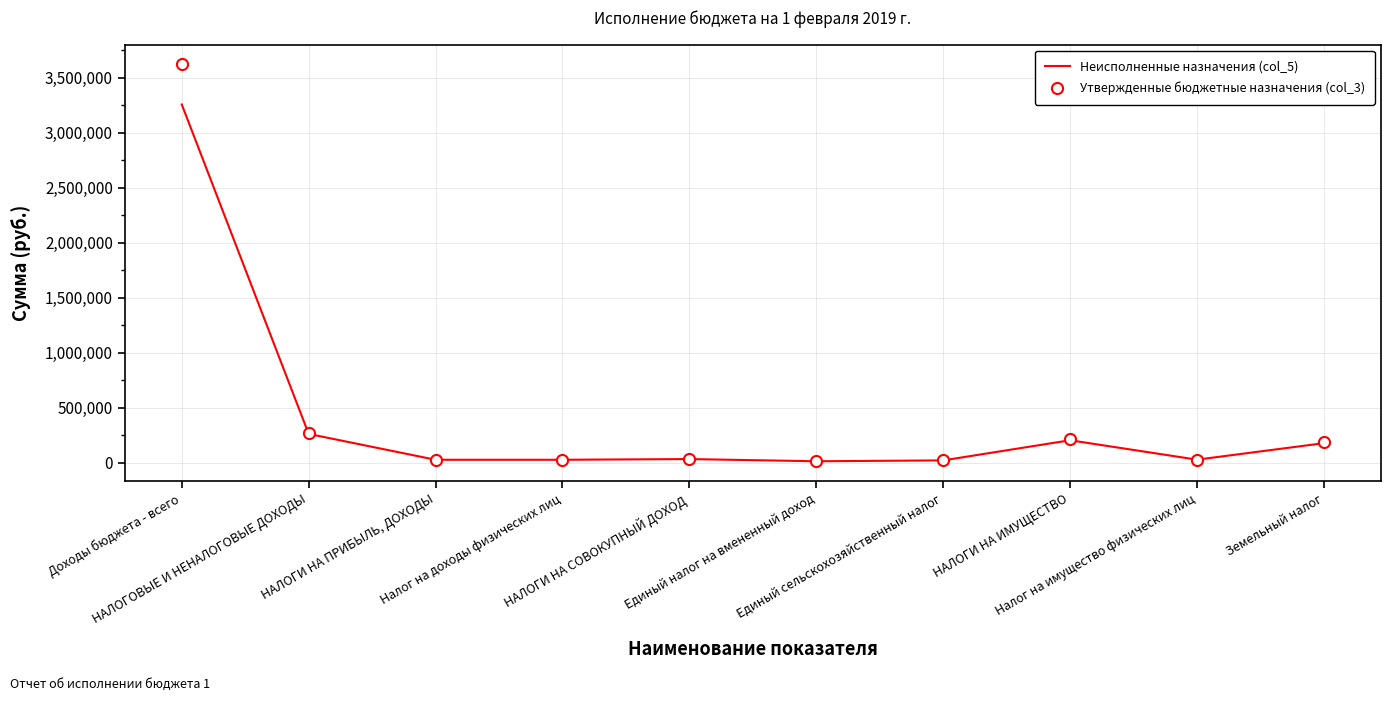

Which series has the widest spread of values?

Утвержденные бюджетные назначения (col_3)